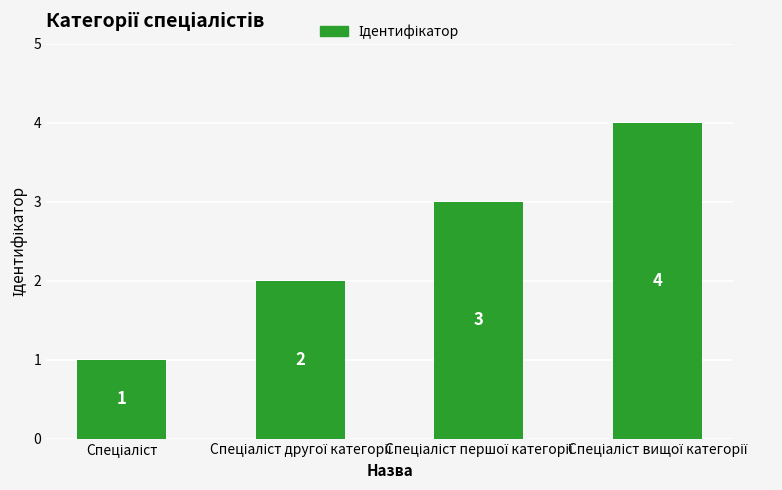

What is the sum of all values?

10